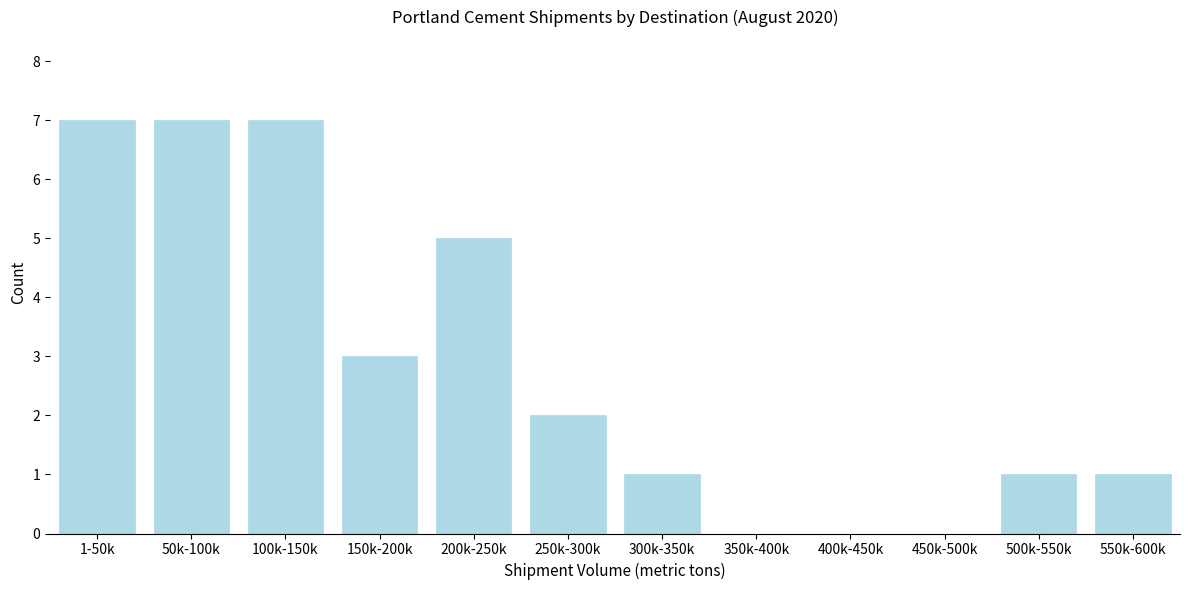

Reading left to right, transcribe all the data shown in this chart.

1-50k=7	50k-100k=7	100k-150k=7	150k-200k=3	200k-250k=5	250k-300k=2	300k-350k=1	350k-400k=0	400k-450k=0	450k-500k=0	500k-550k=1	550k-600k=1